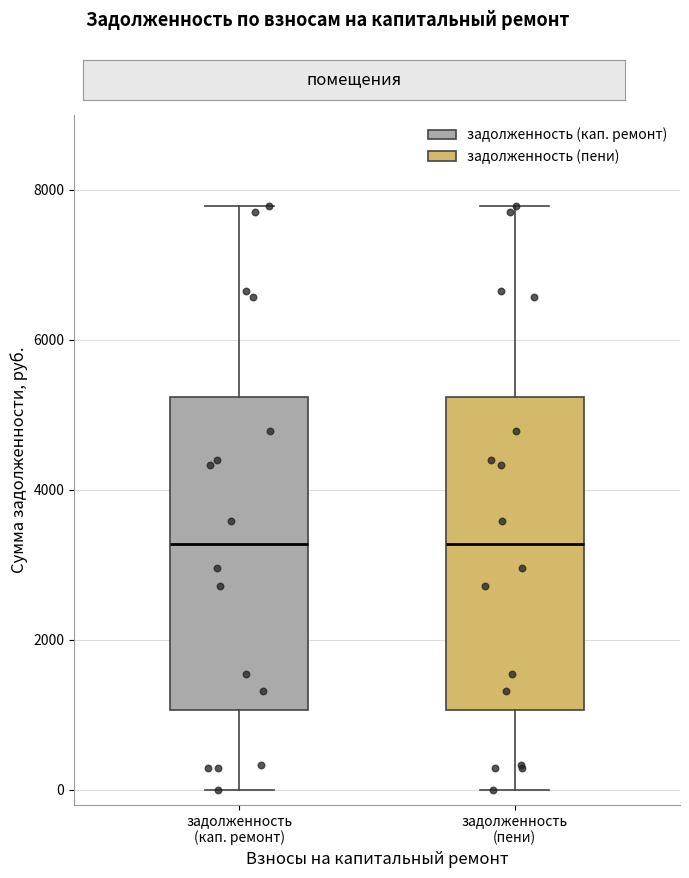

Where does the lower whisker of the box for задолженность (кап. ремонт) end on the y-axis? The values are not printed on the chart, so give them approximately, as read against the axis.

0